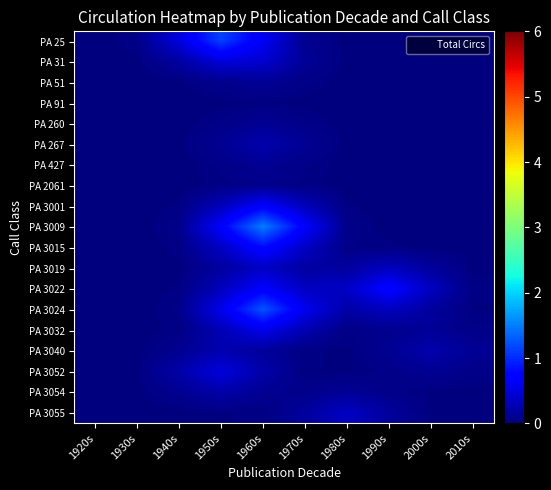

What is the spread (max minus min) of values at 1990s?

0.7